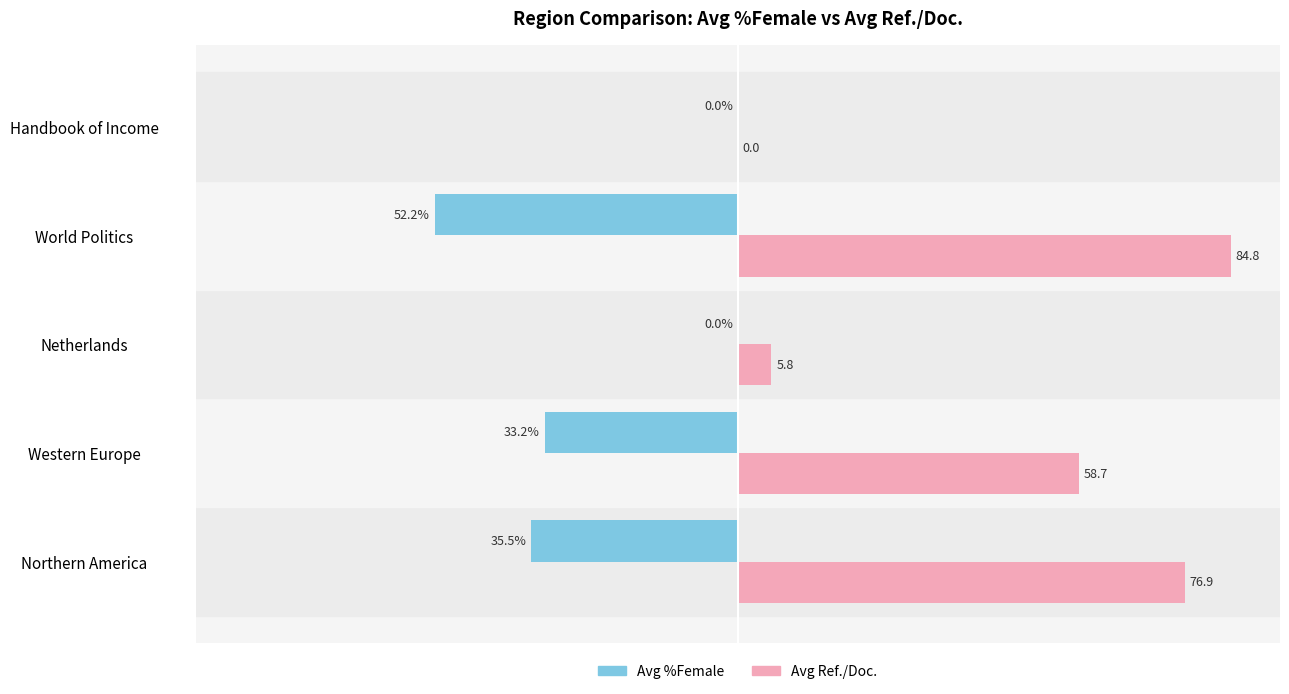

What are all the series names shown in the legend?

Avg %Female, Avg Ref./Doc.